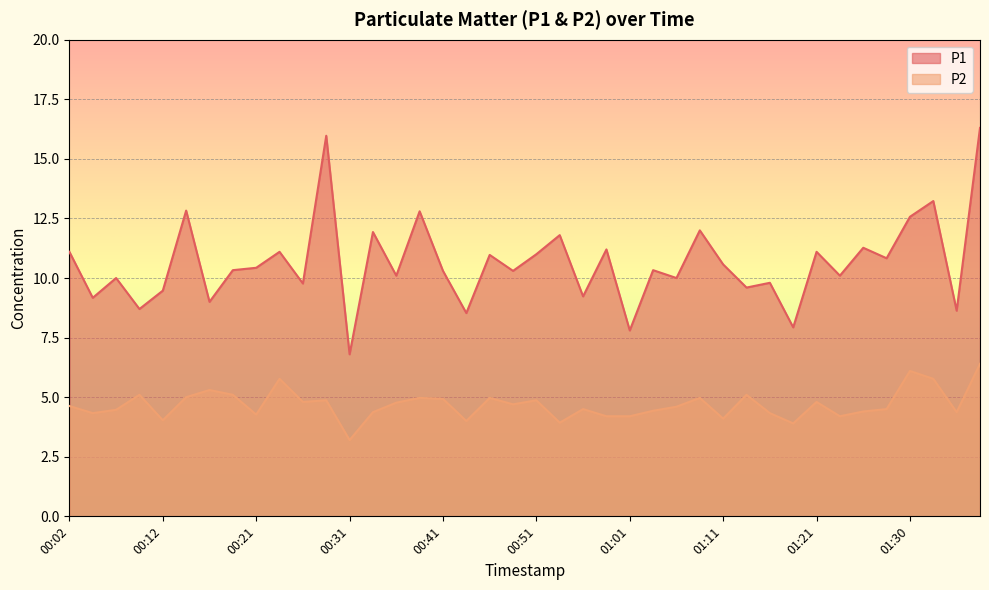

Where does the P1 series first go above 10?

00:02